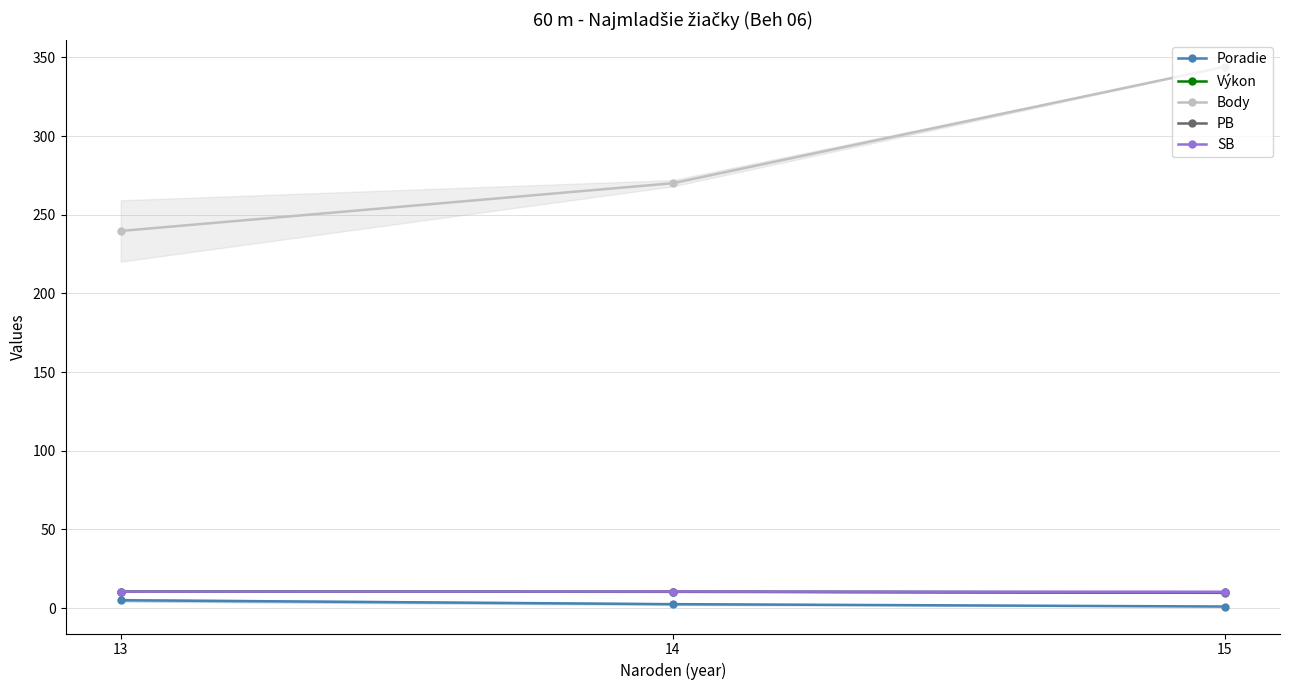

What are all the series names shown in the legend?

Poradie, Výkon, Body, PB, SB